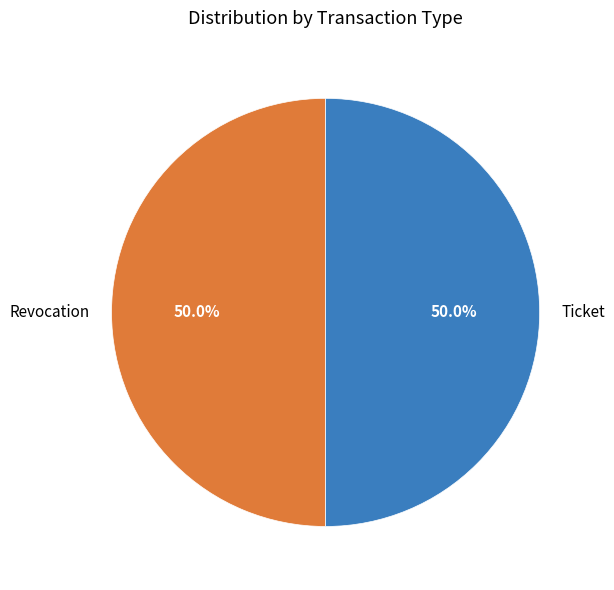

What percentage do Revocation and Ticket together represent?

100.0%